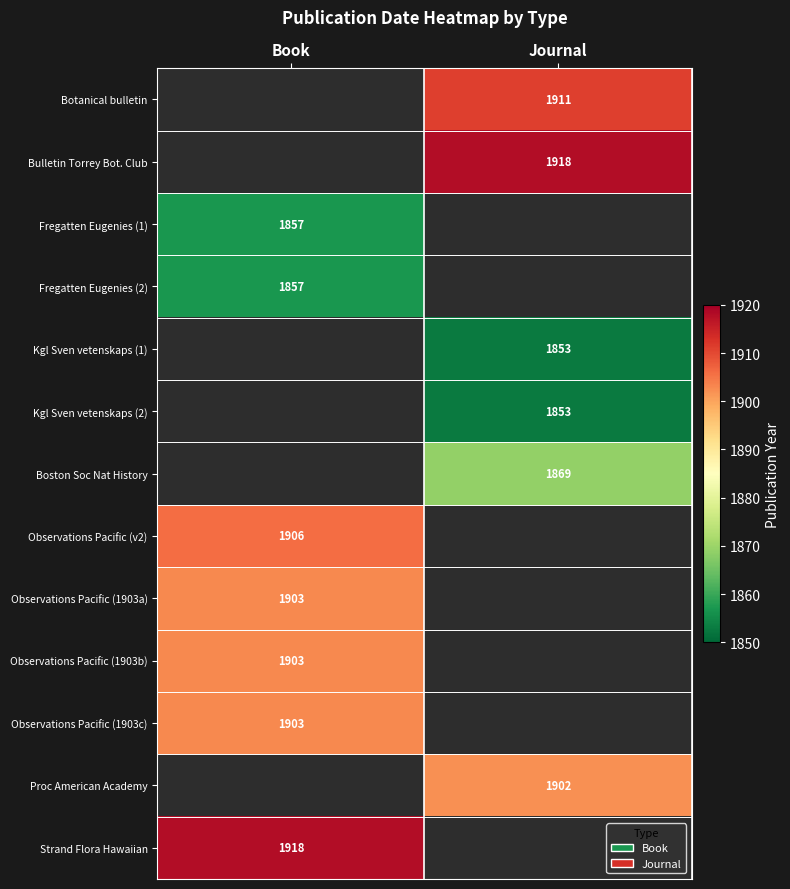

Is it true that Bulletin Torrey Bot. Club equals 1918 at Journal?

True